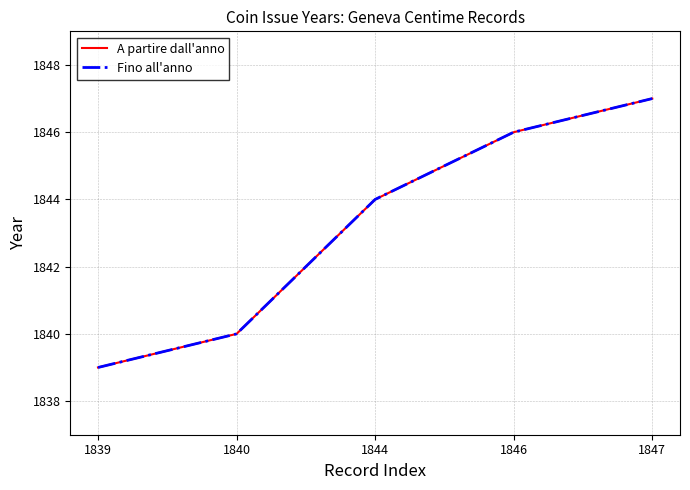

Reading right to left, what are all the values shown in this chart?

A partire dall'anno: 1847=1847	1846=1846	1844=1844	1840=1840	1839=1839
Fino all'anno: 1847=1847	1846=1846	1844=1844	1840=1840	1839=1839